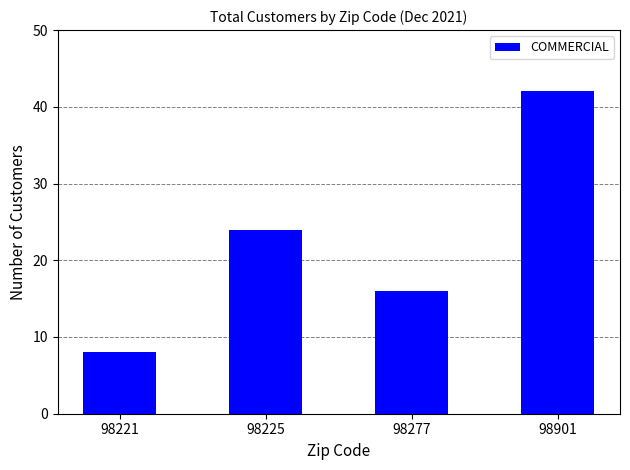

Are the bars grouped side by side (vs. stacked)?

No